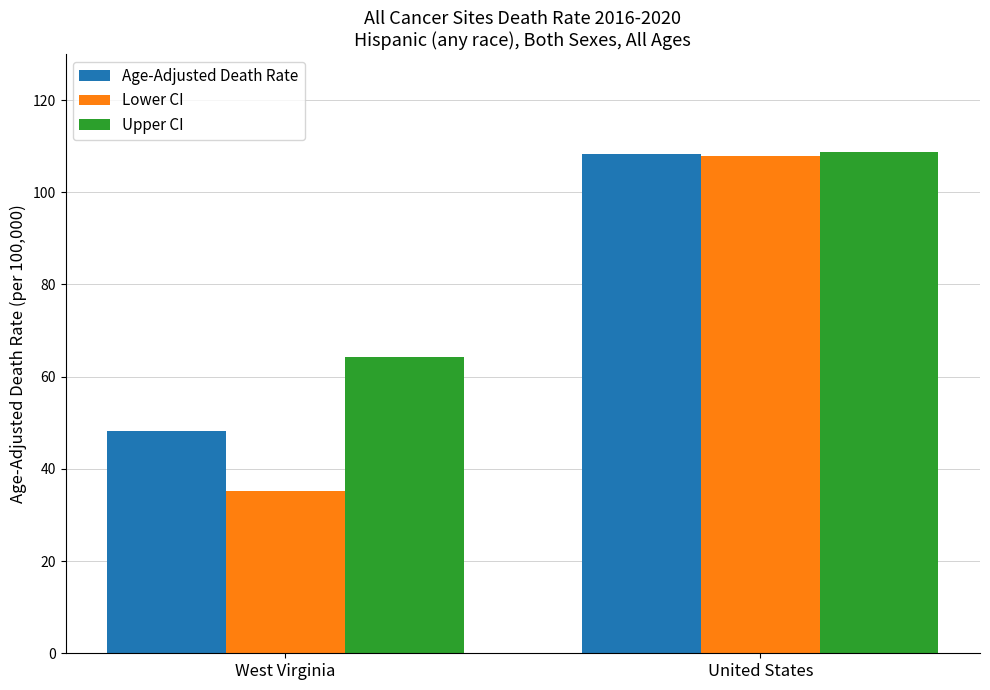

How many groups of bars are there?

2